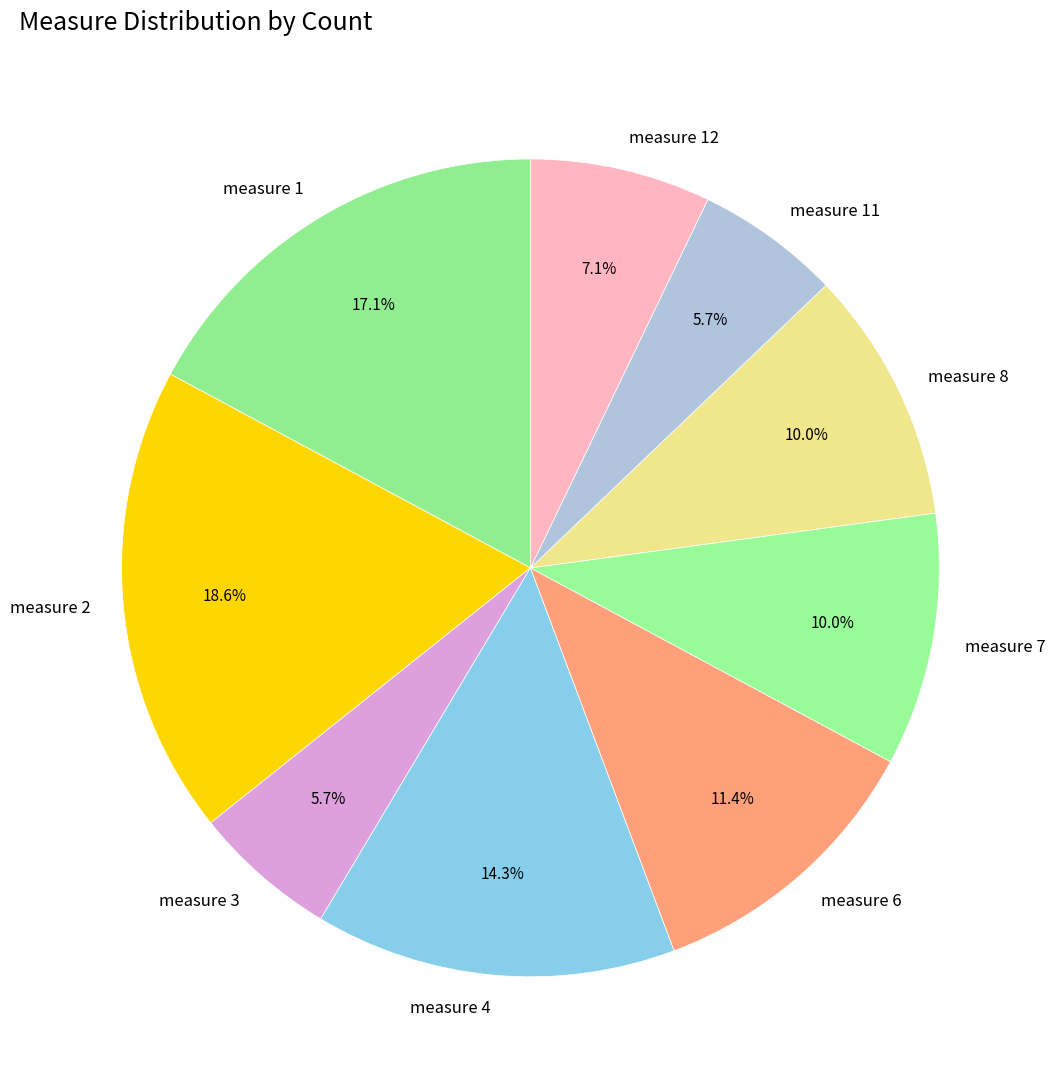

To the nearest percent, what is the combined percentage of measure 11 and measure 12?

13%